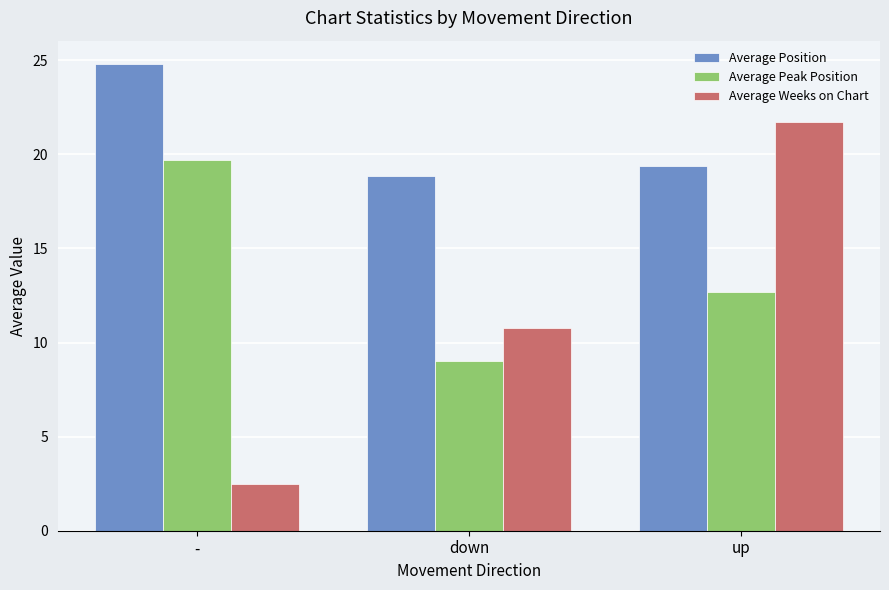

Which series has the widest spread of values?

Average Weeks on Chart